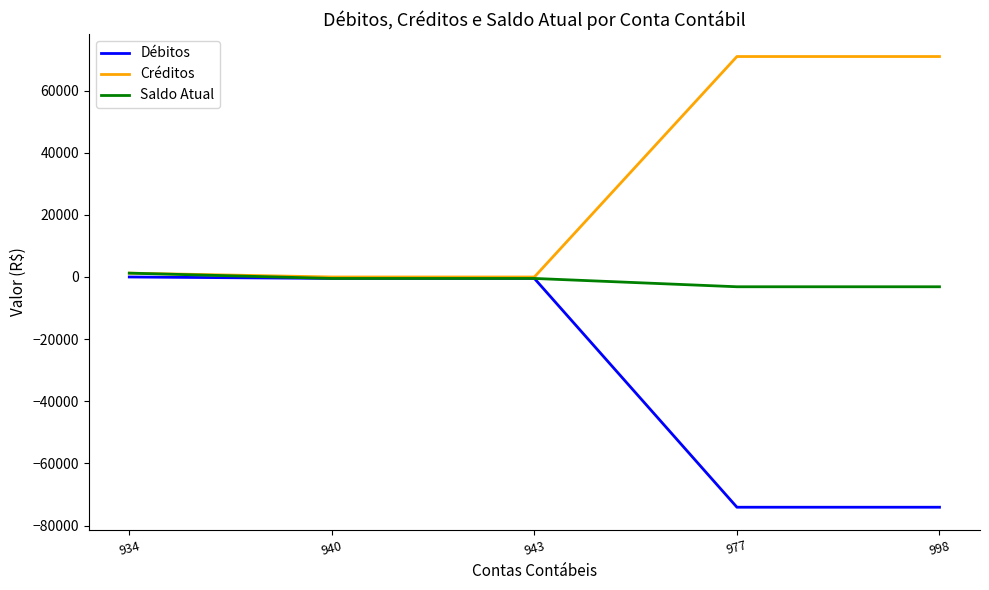

Where does the Créditos series first go above 1235?

934